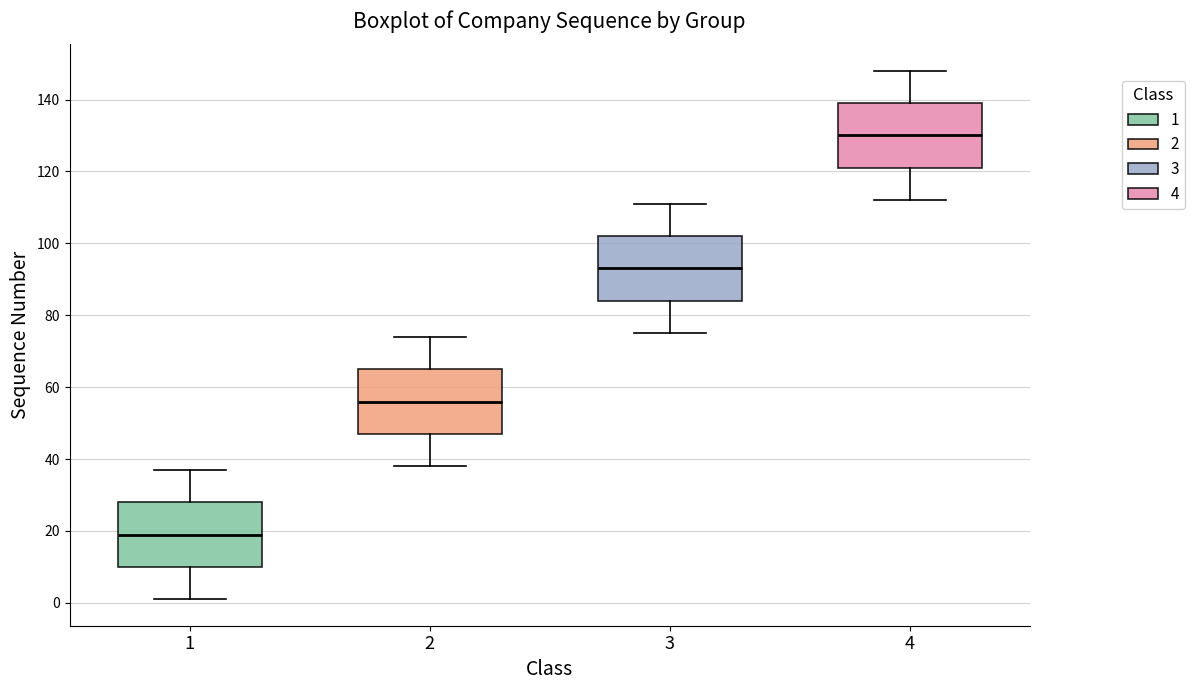

Reading left to right, read every box against the y-axis: the position of its median line, the range the box covers, and the ends of its whiskers. The values are not printed on the chart, so give them approximately, as read against the axis.

1: median 20, box 10 to 28, whiskers 2 to 38
2: median 56, box 48 to 66, whiskers 38 to 74
3: median 94, box 84 to 102, whiskers 76 to 112
4: median 130, box 122 to 140, whiskers 112 to 148